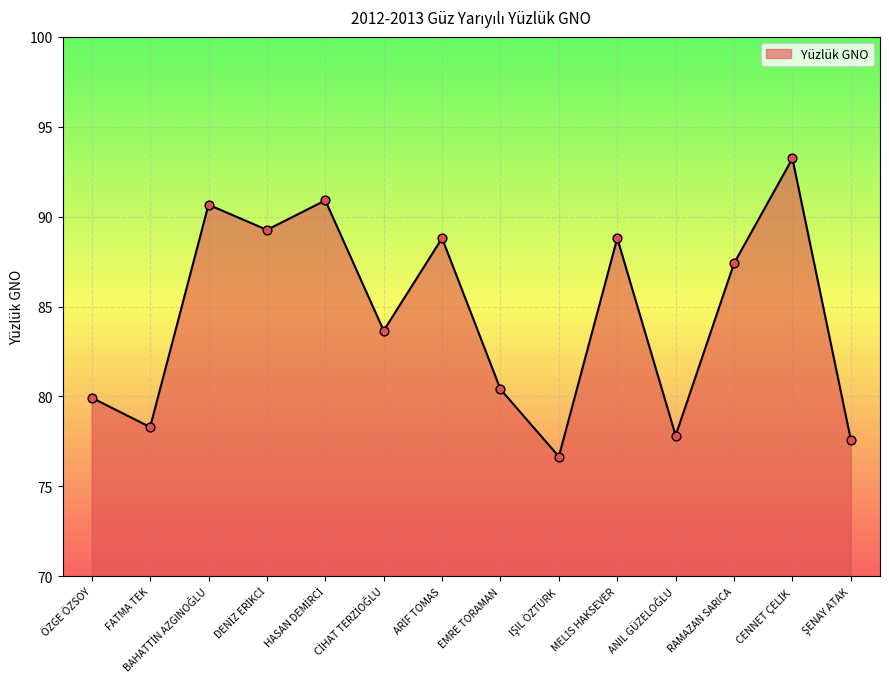

What is the maximum value shown in the chart?

93.2